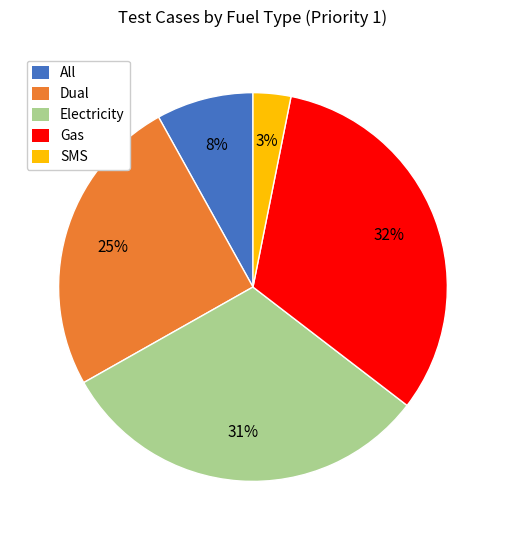

True or false: All accounts for 21% of the total.

False